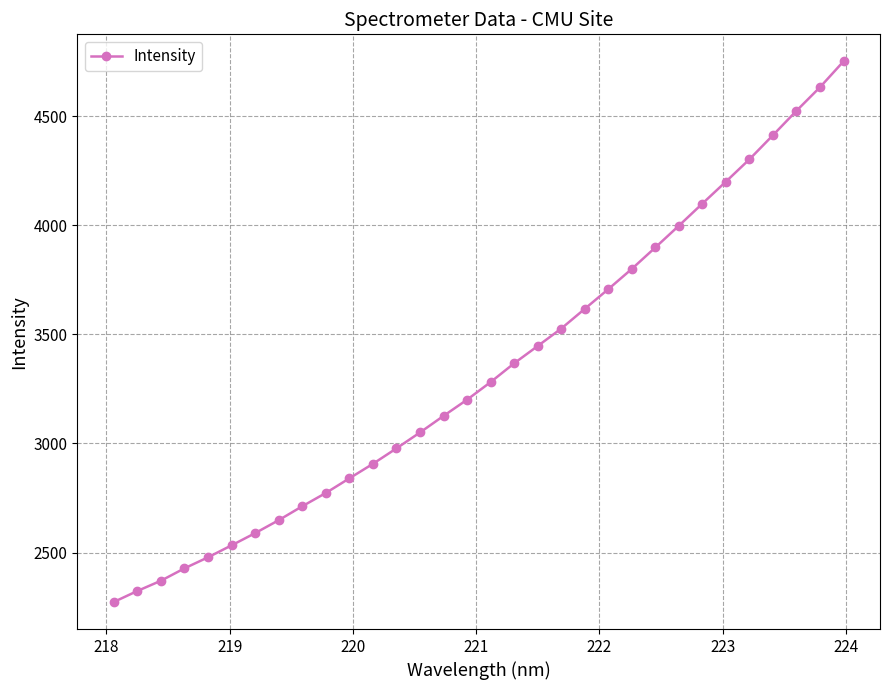

What is the sum of all values?

106791.4